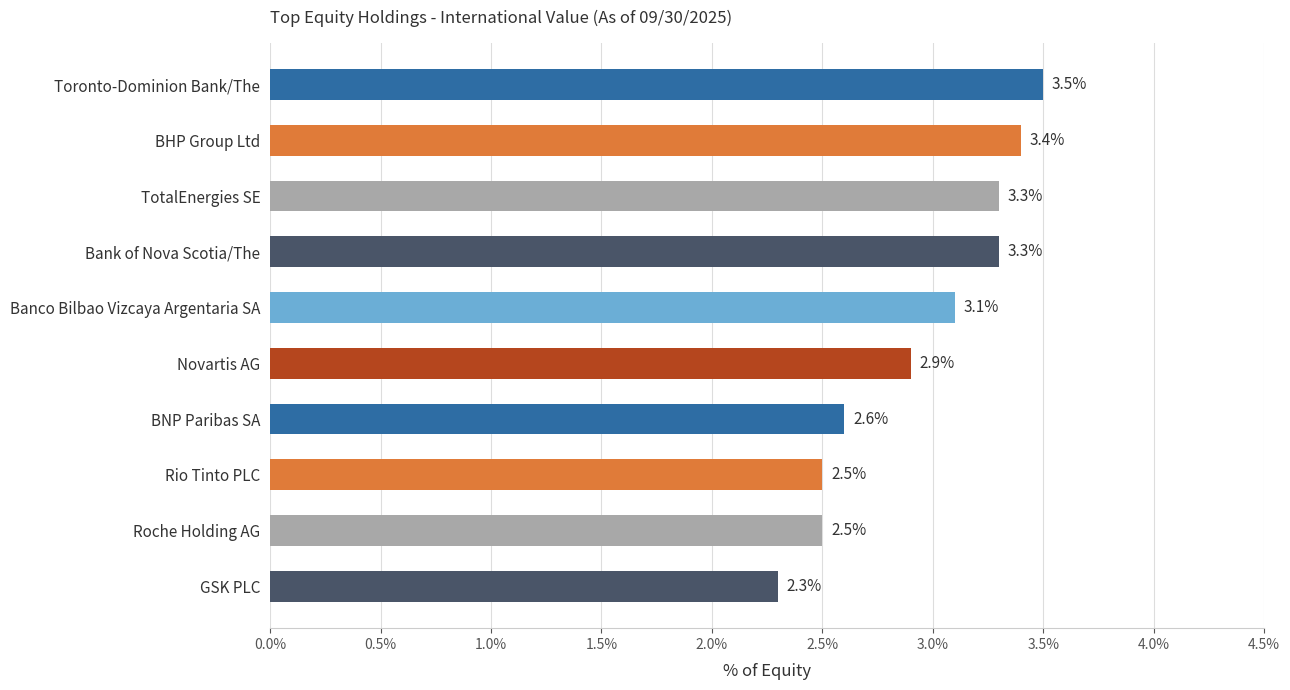

Count the number of categories in the chart.

10